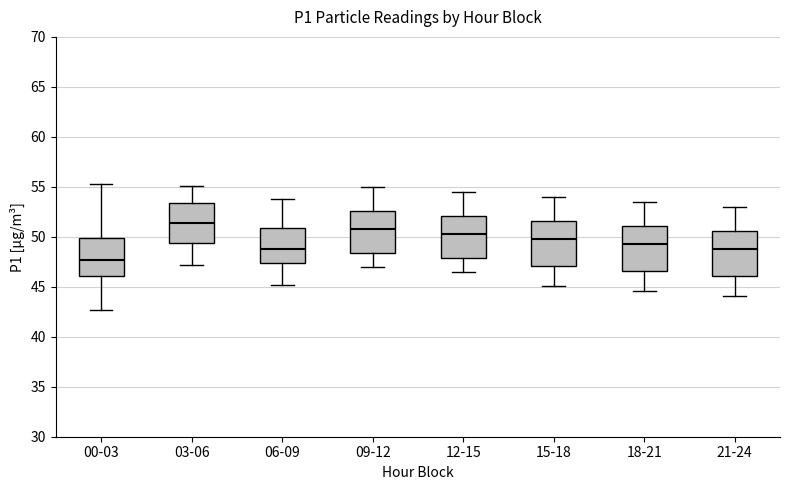

Which box's median line is the lowest?

00-03